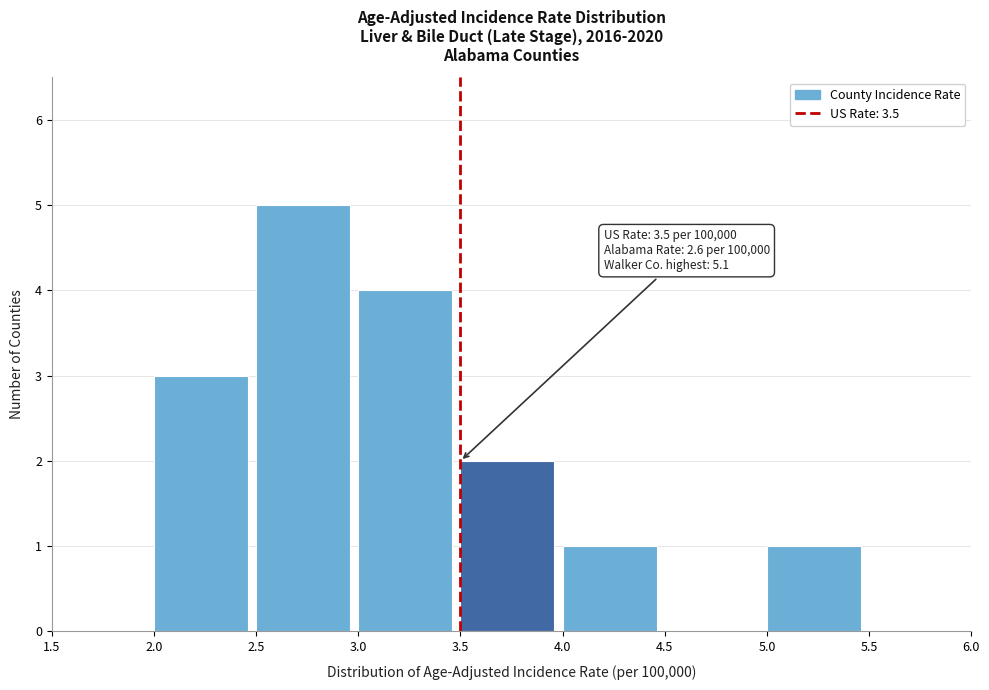

Over which range of the x-axis is the bar tallest?

2.5 to 3.0